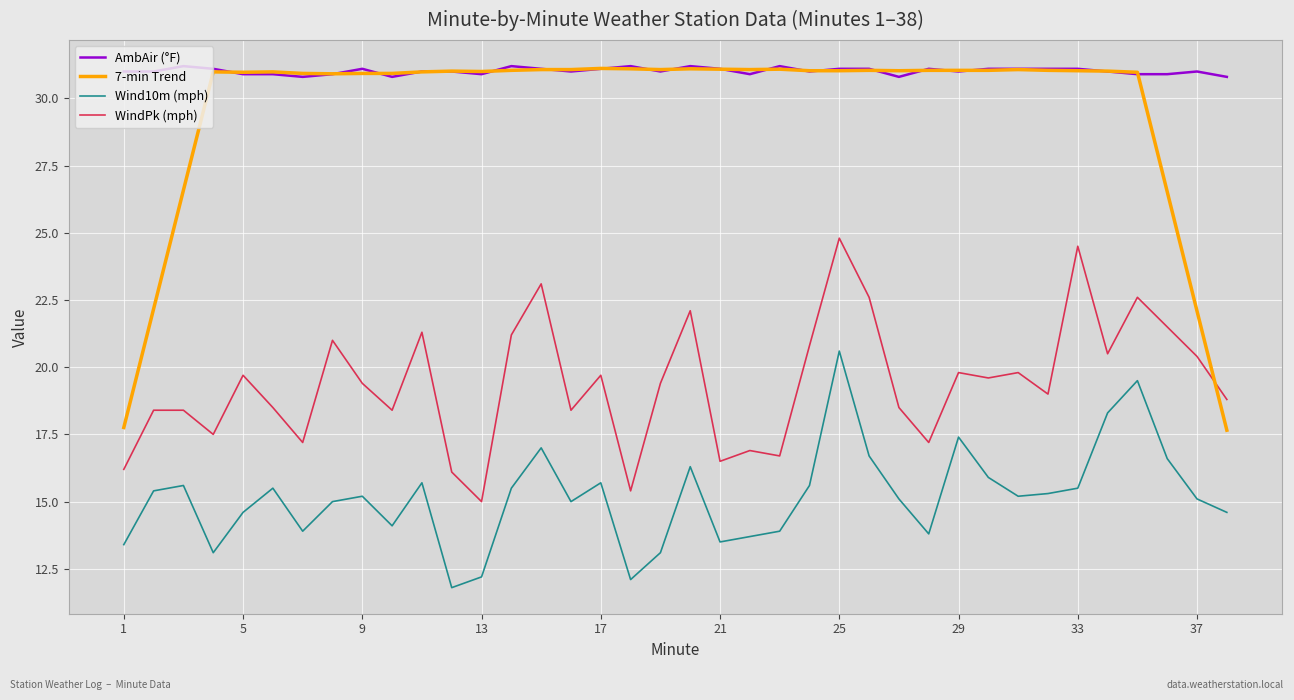

Which series has the largest range (max minus min)?

7-min Trend